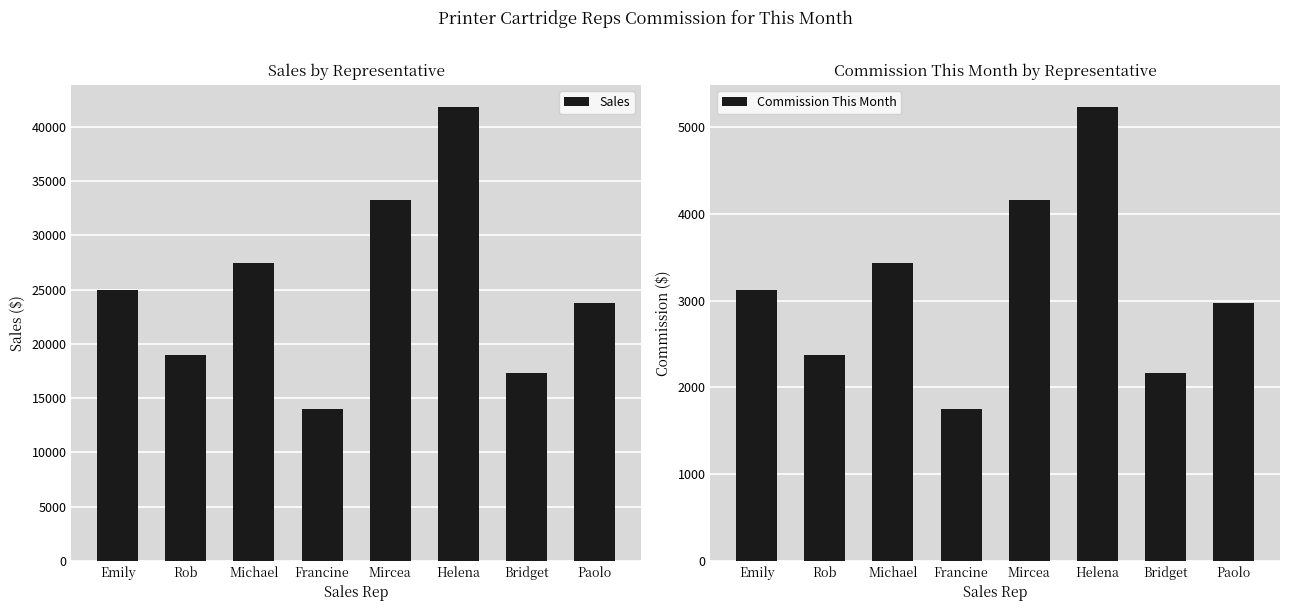

What is the total value across all series at Rob?

21375.0